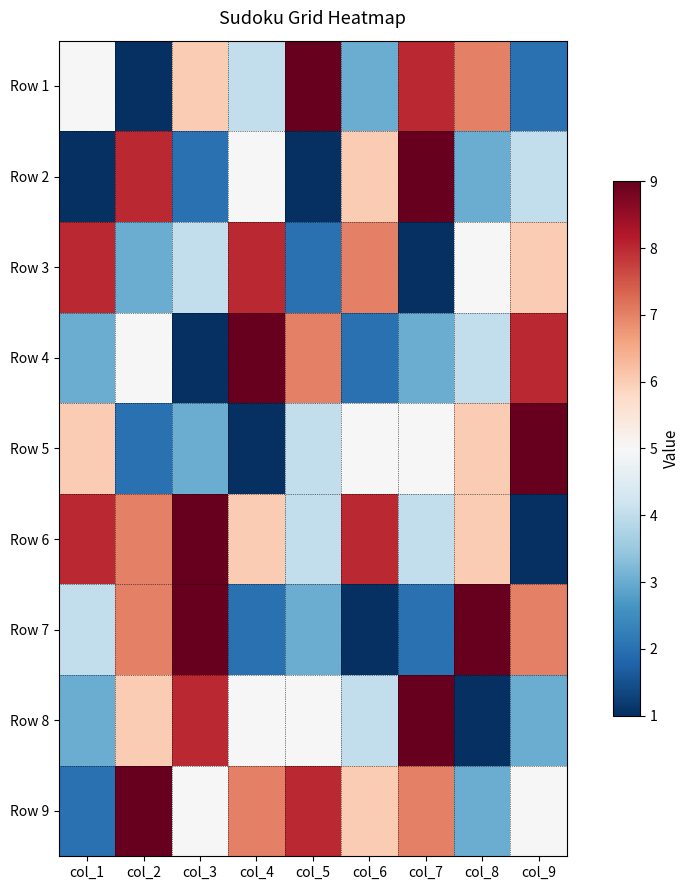

At how many categories does at least one series exceed 1?

9